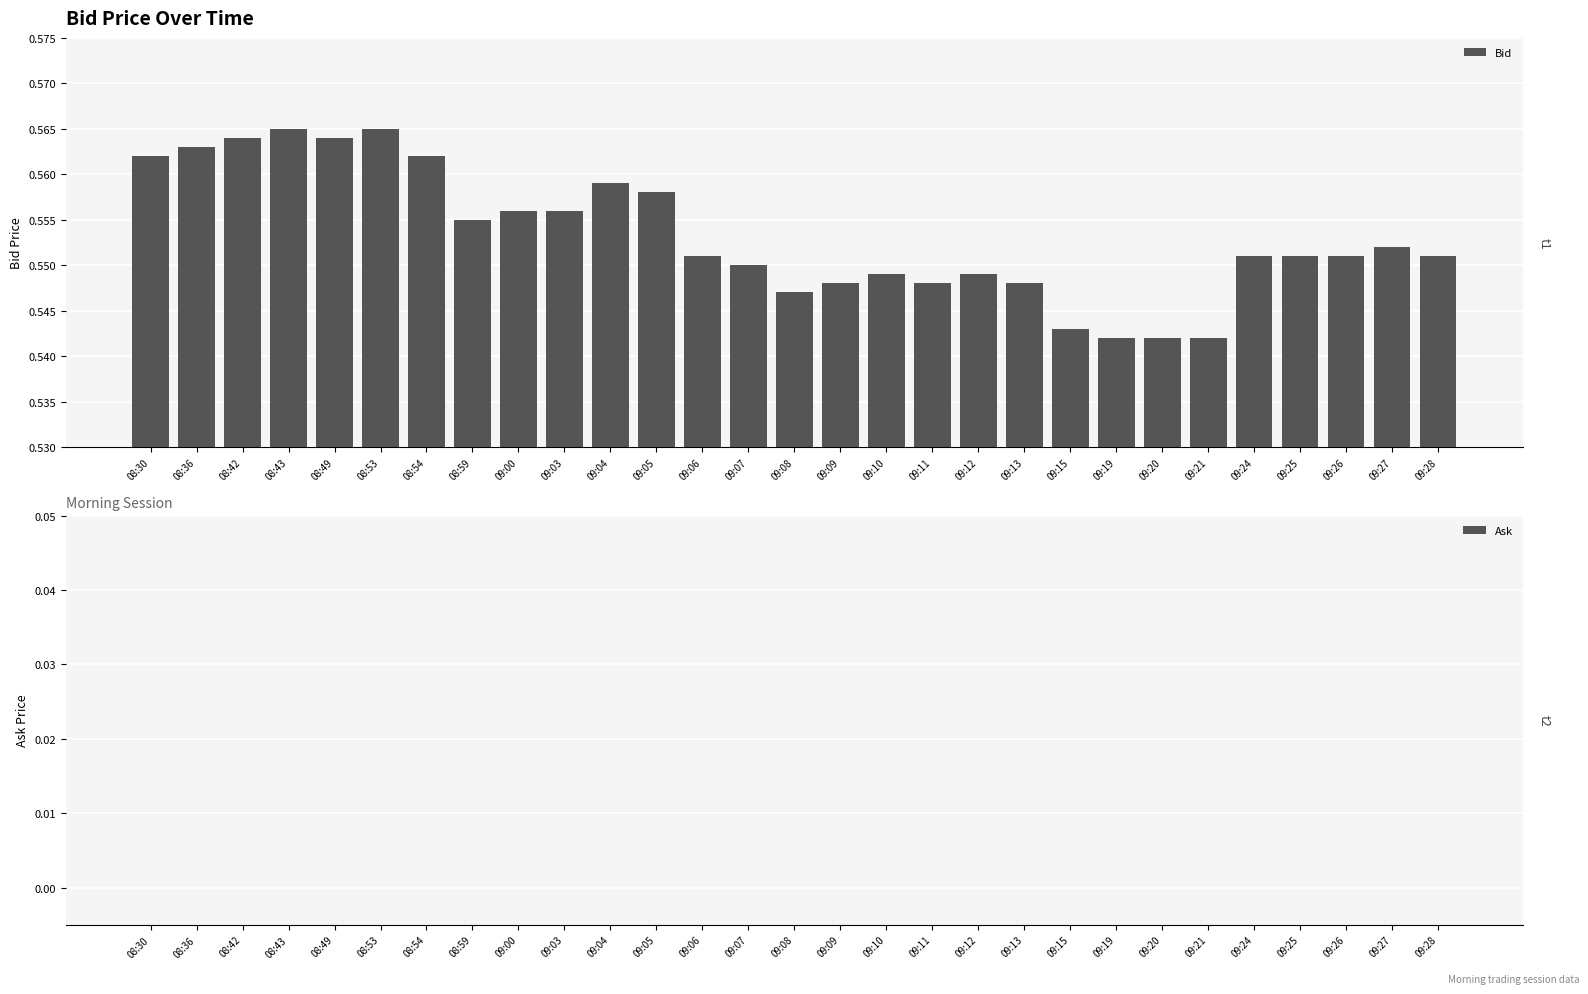

What is the sum of all values?

16.0